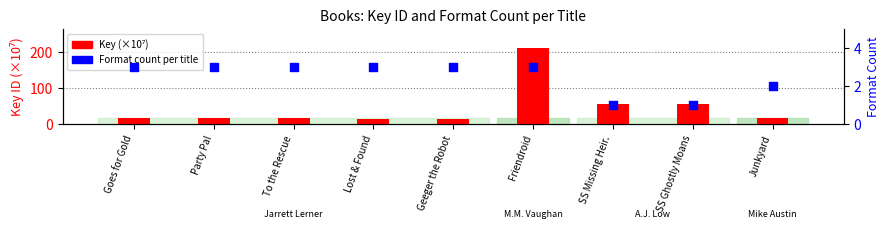

What is the total value across all series at SS Missing Heir.?

58.0